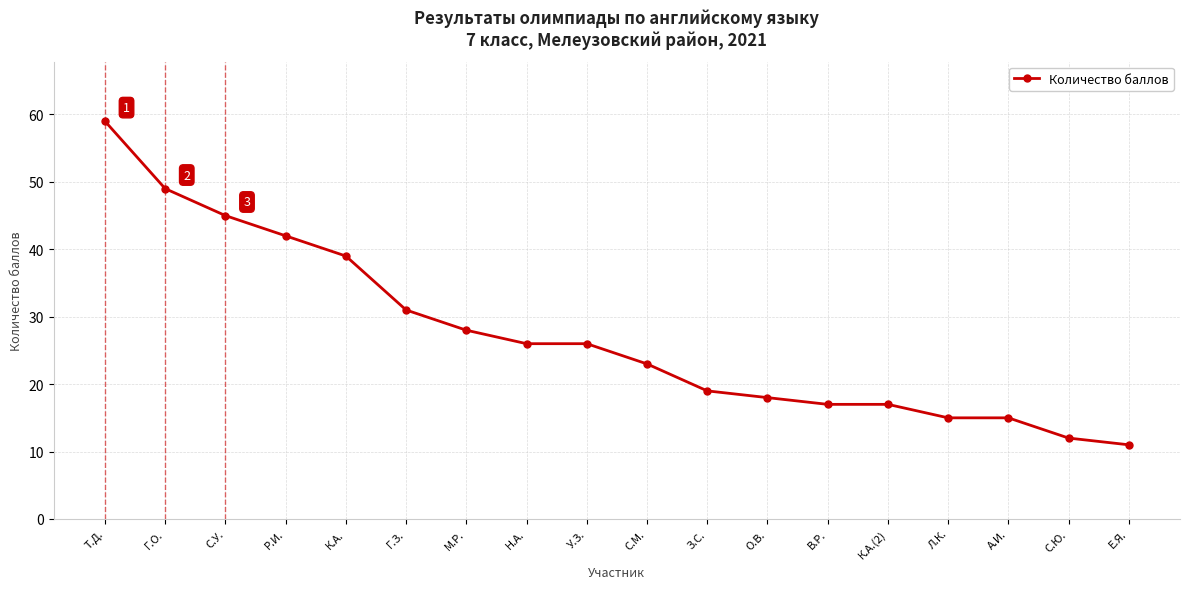

Is it true that the value at Г.О. is 86?

False